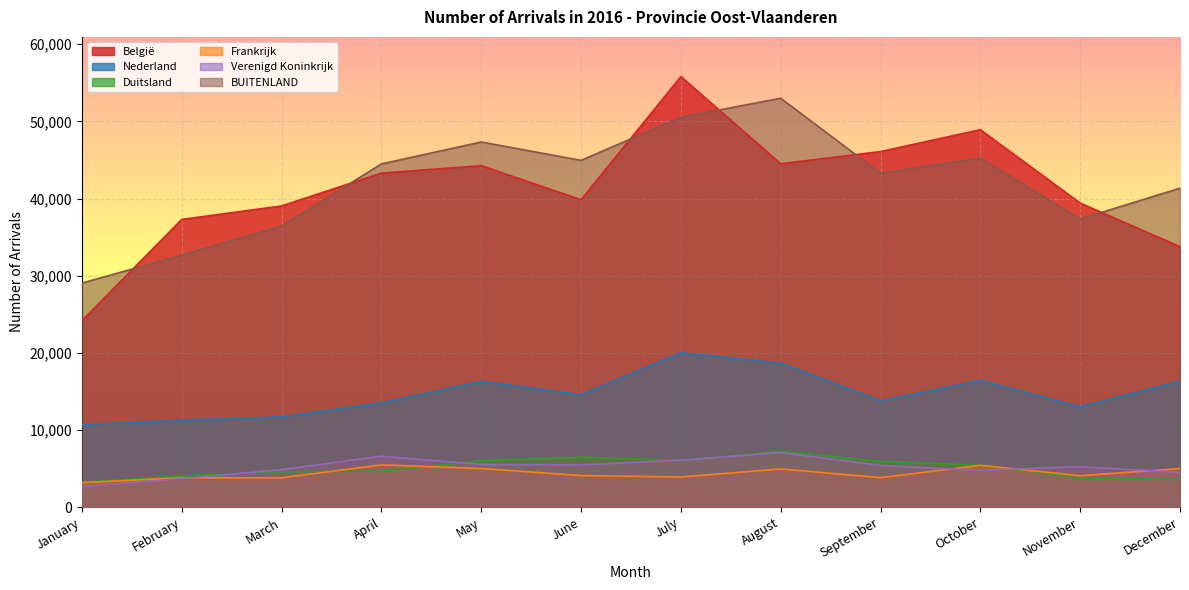

True or false: Frankrijk has a value of 3190 at January.

True